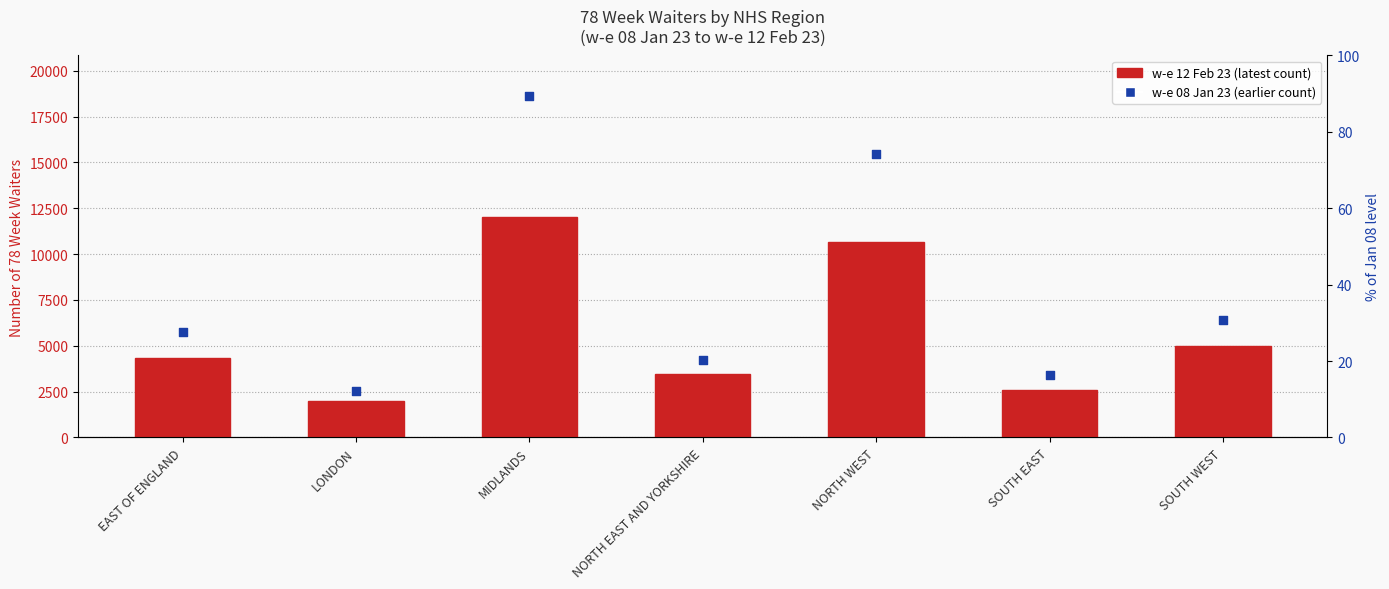

Which series reaches the maximum Y coordinate?

w-e 08 Jan 23 (earlier count)